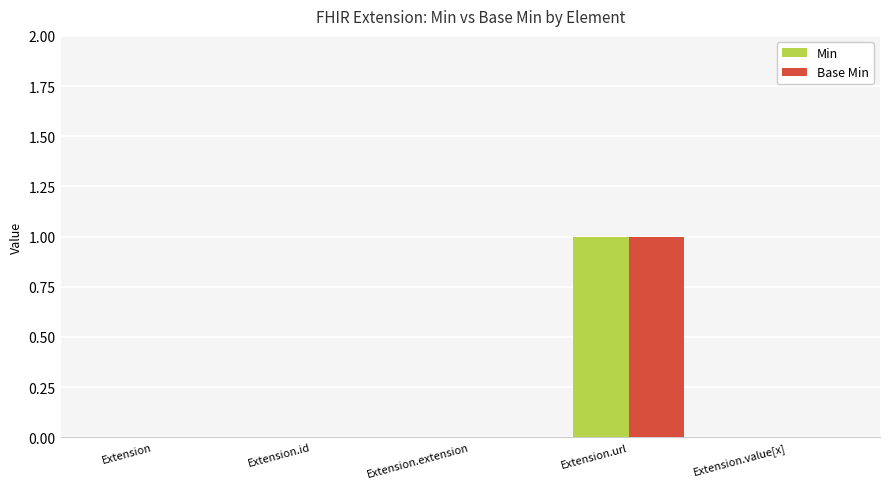

How many Base Min values are between 0 and 1?

5